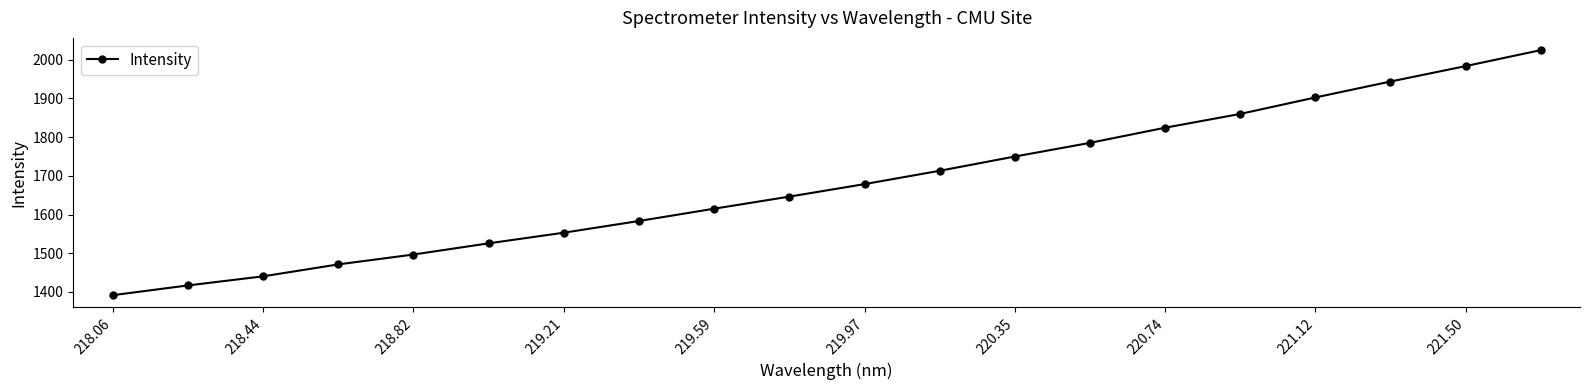

What is the value of the 15th point from the left?

1824.5